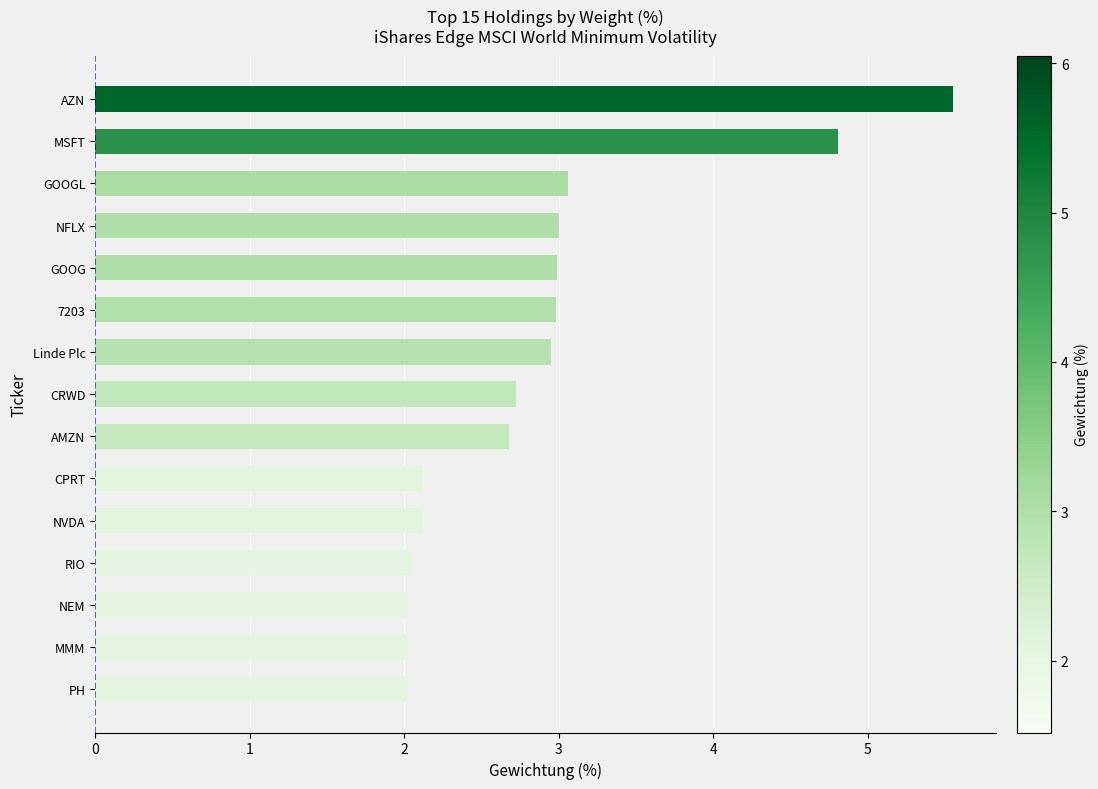

What is the ratio of the value at NEM to the value at GOOG?

0.7